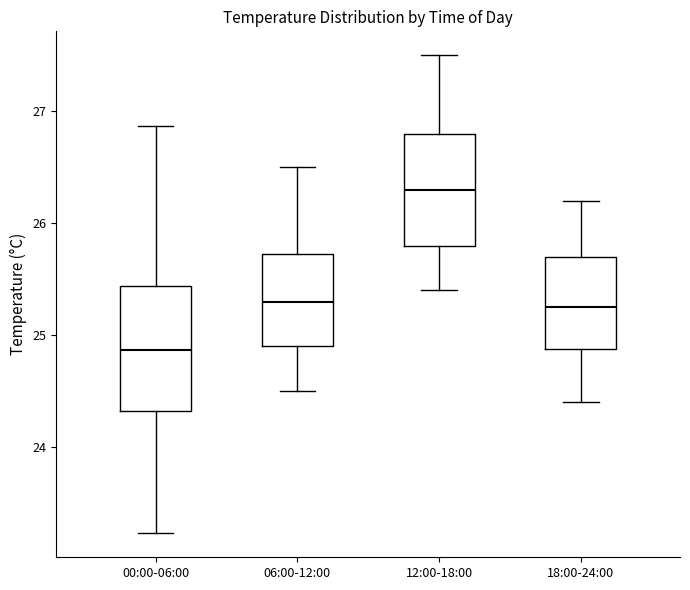

Reading left to right, transcribe this box plot: for each box, give where its median line is, the range the box spans, and where its two whiskers end, as read against the y-axis. The values are not printed on the chart, so give them approximately, as read against the axis.

00:00-06:00: median 24.9, box 24.3 to 25.4, whiskers 23.2 to 26.9
06:00-12:00: median 25.3, box 24.9 to 25.7, whiskers 24.5 to 26.5
12:00-18:00: median 26.3, box 25.8 to 26.8, whiskers 25.4 to 27.5
18:00-24:00: median 25.3, box 24.9 to 25.7, whiskers 24.4 to 26.2